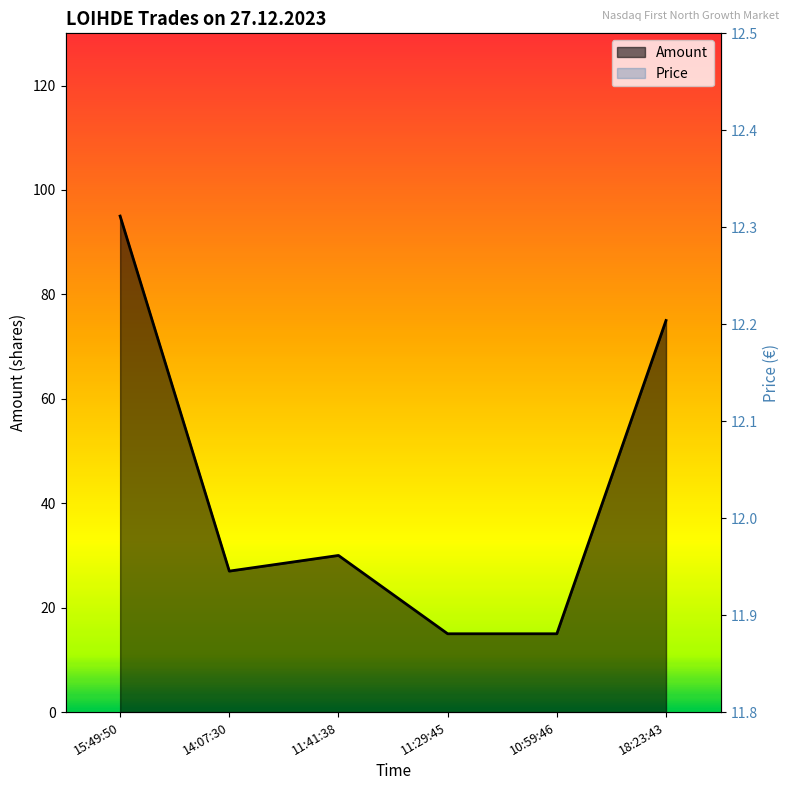

At 14:07:30, list the series in order from smallest to largest.

Price, Amount